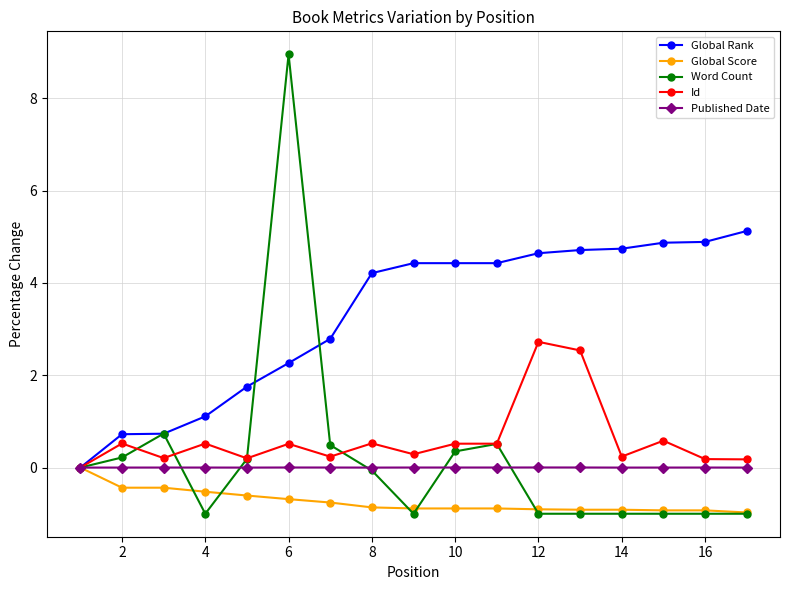

Does the chart display data point markers on the line(s)?

Yes